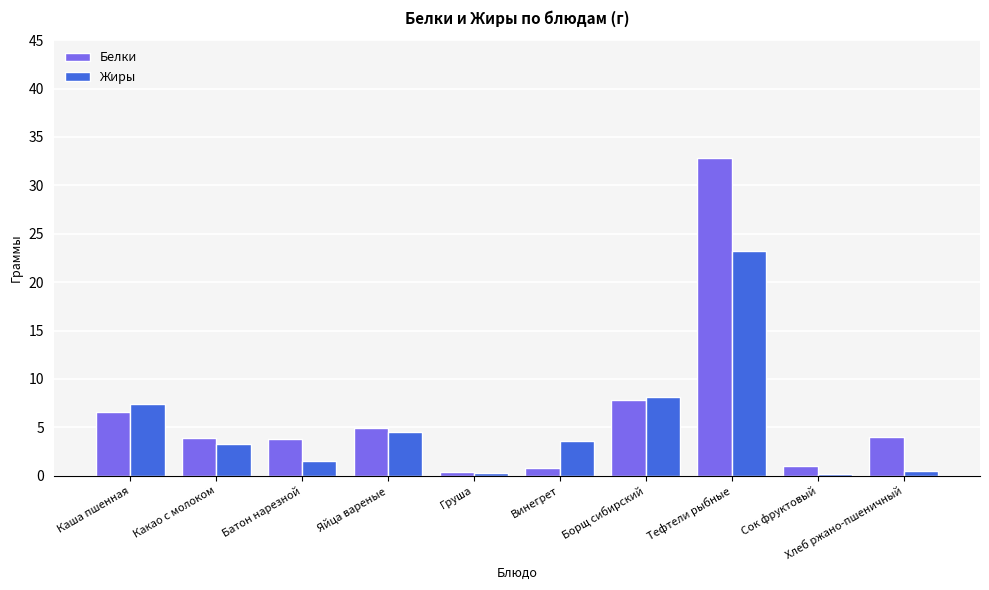

Which label corresponds to the largest value in the chart?

Тефтели рыбные